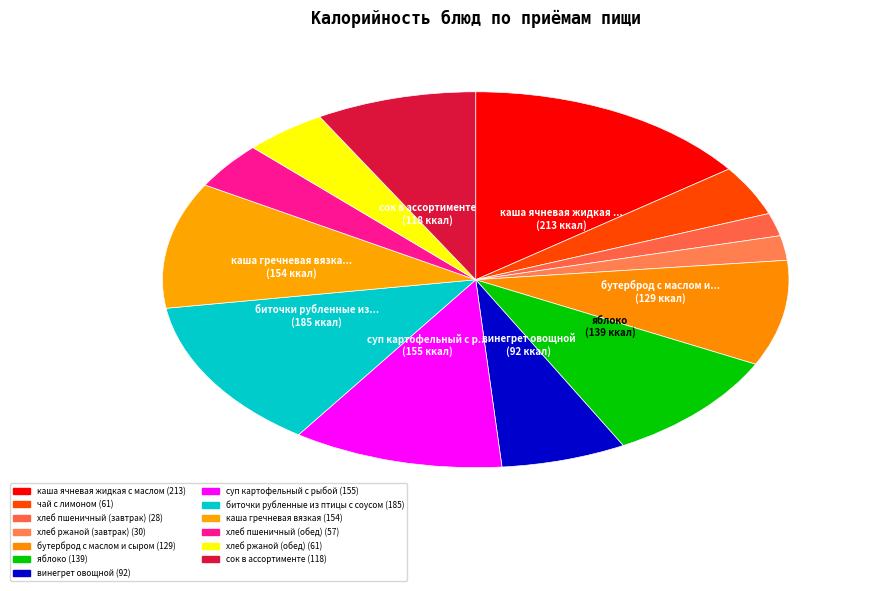

How many segments does this pie chart have?

13